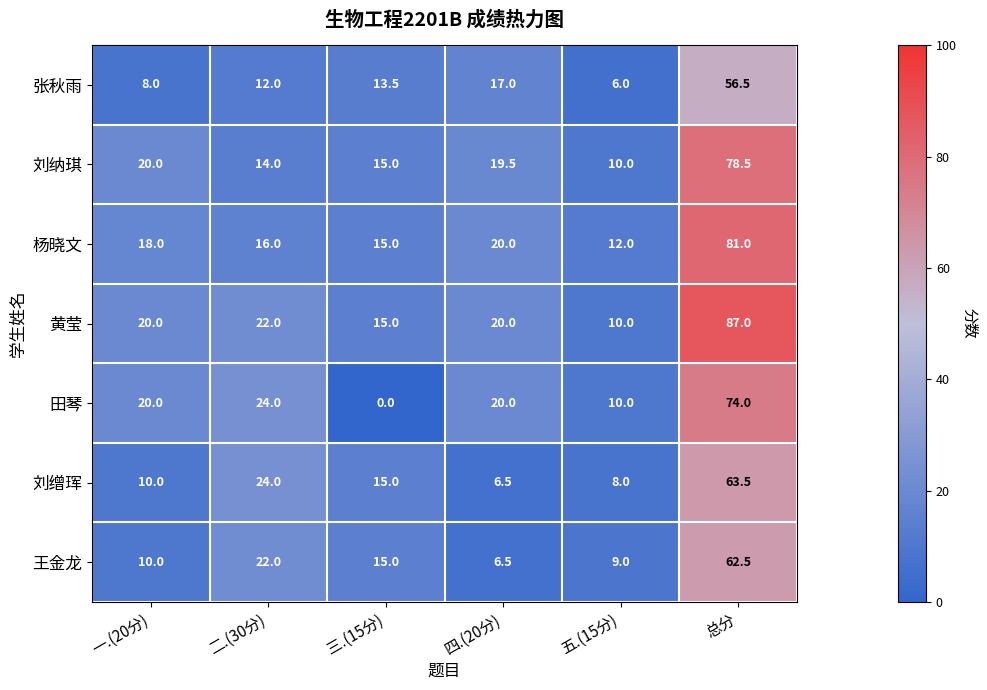

What is the difference between the maximum and minimum values in the 王金龙 series?

56.0